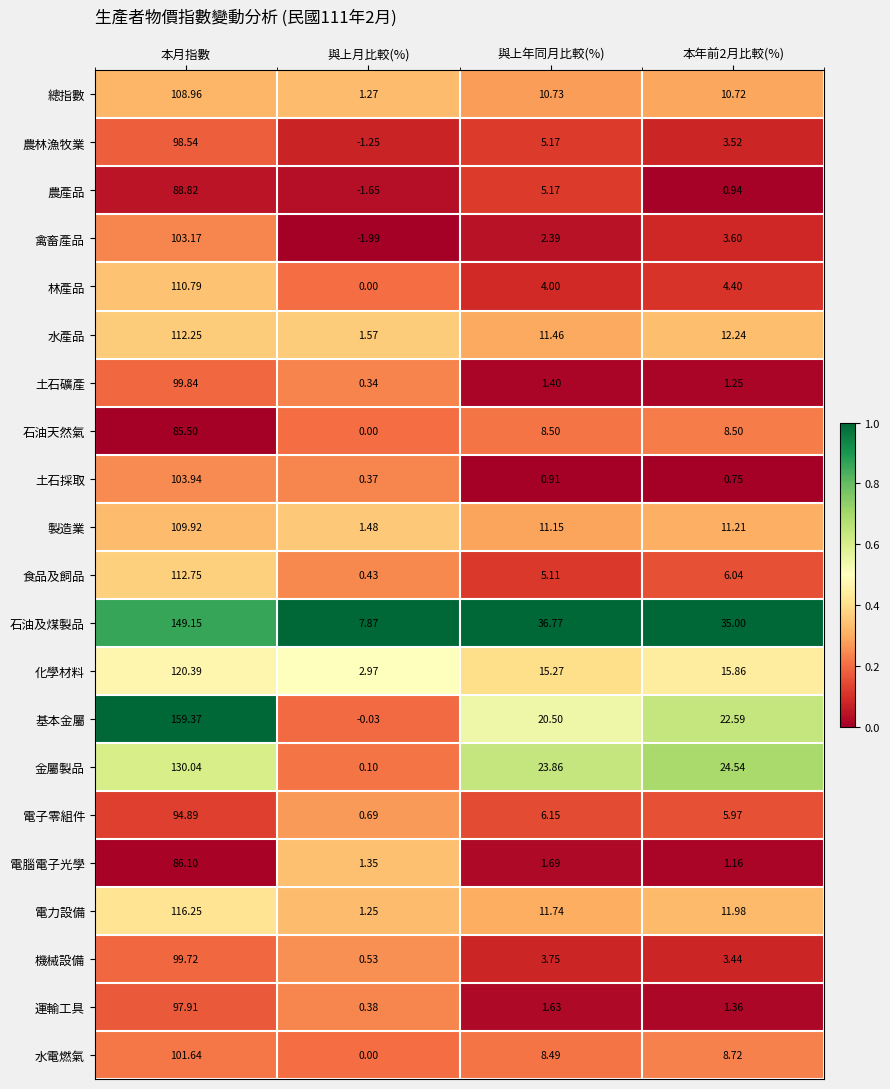

At which category does the chart reach its minimum across all series?

與上月比較(%)